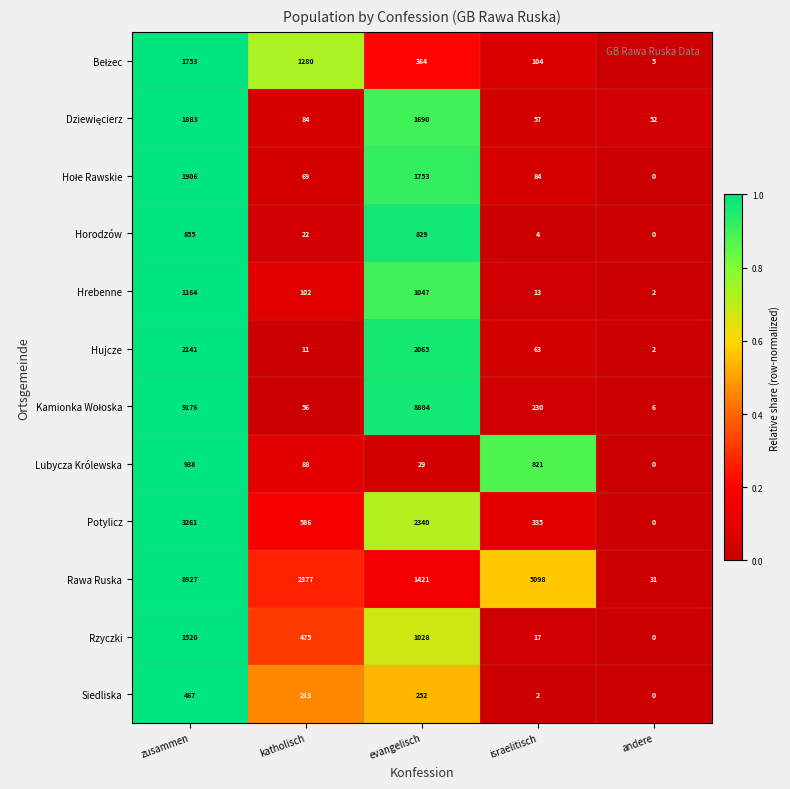

At which label does Rawa Ruska first exceed 2377?

zusammen